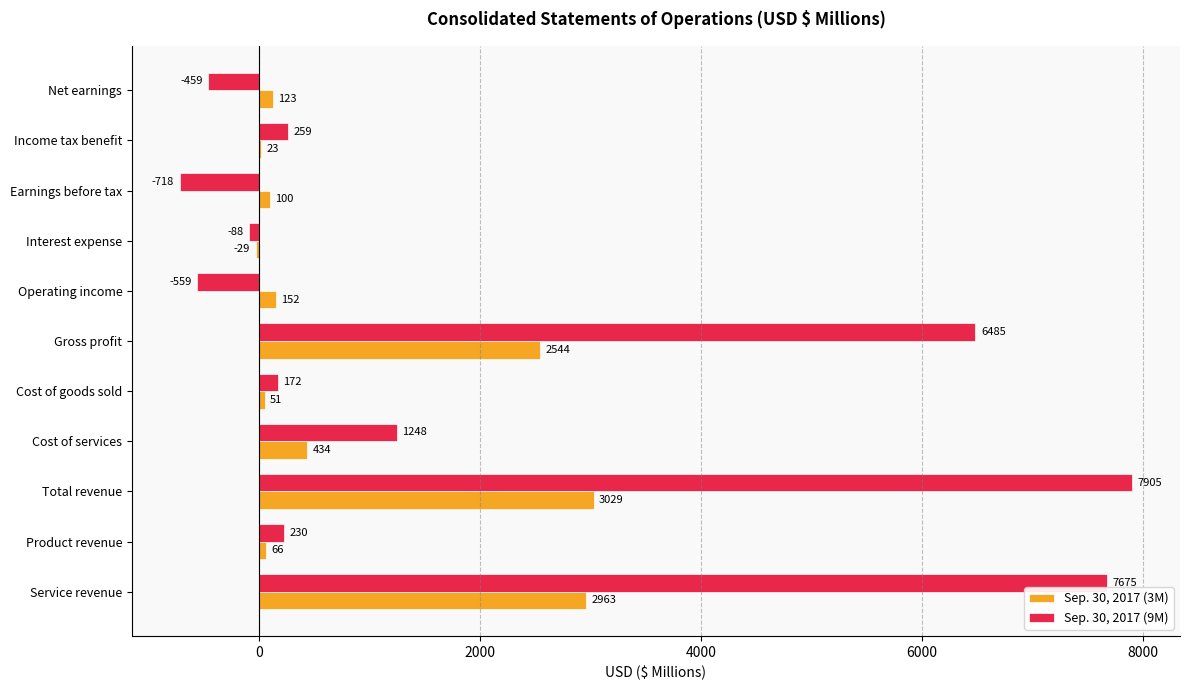

Which category has the highest value across all series?

Total revenue